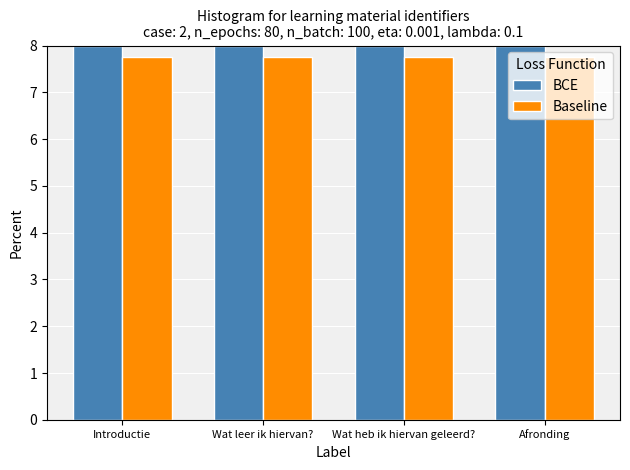

Reading right to left, transcribe all the data shown in this chart.

BCE: Afronding=8.0	Wat heb ik hiervan geleerd?=8.0	Wat leer ik hiervan?=8.0	Introductie=8.0
Baseline: Afronding=7.8	Wat heb ik hiervan geleerd?=7.8	Wat leer ik hiervan?=7.8	Introductie=7.8